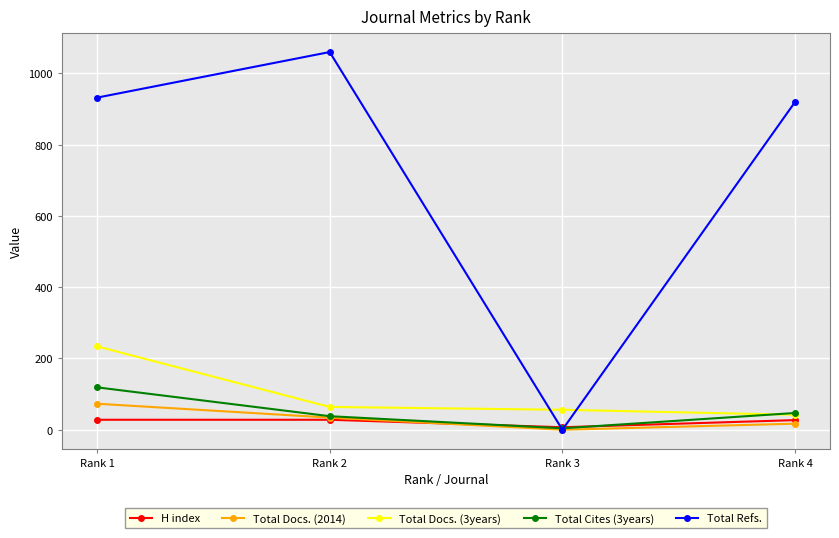

At which category does the chart reach its peak across all series?

Rank 2